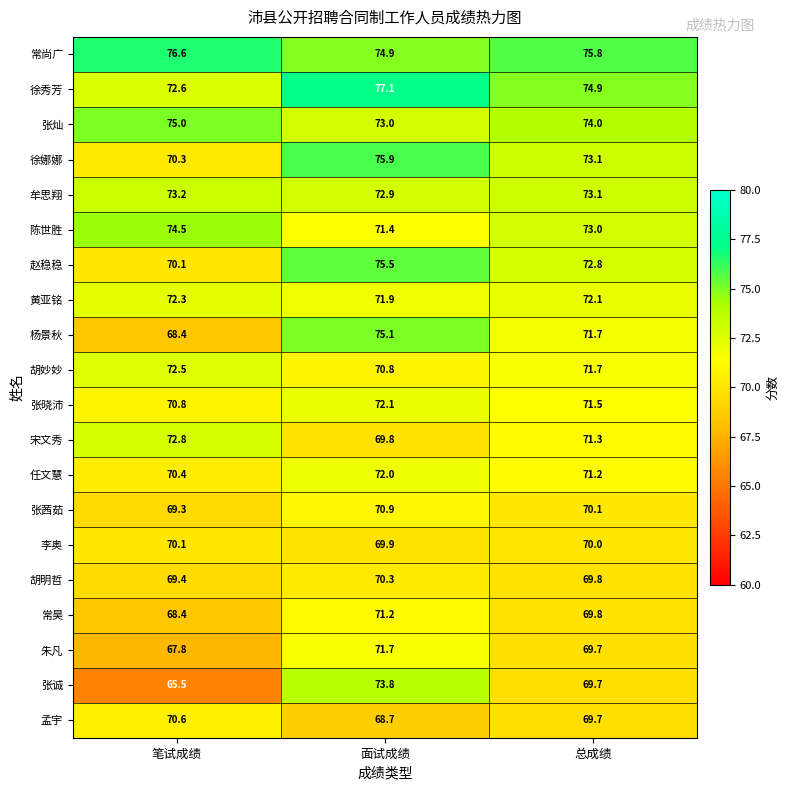

What is the maximum value for 张茜茹?

70.9